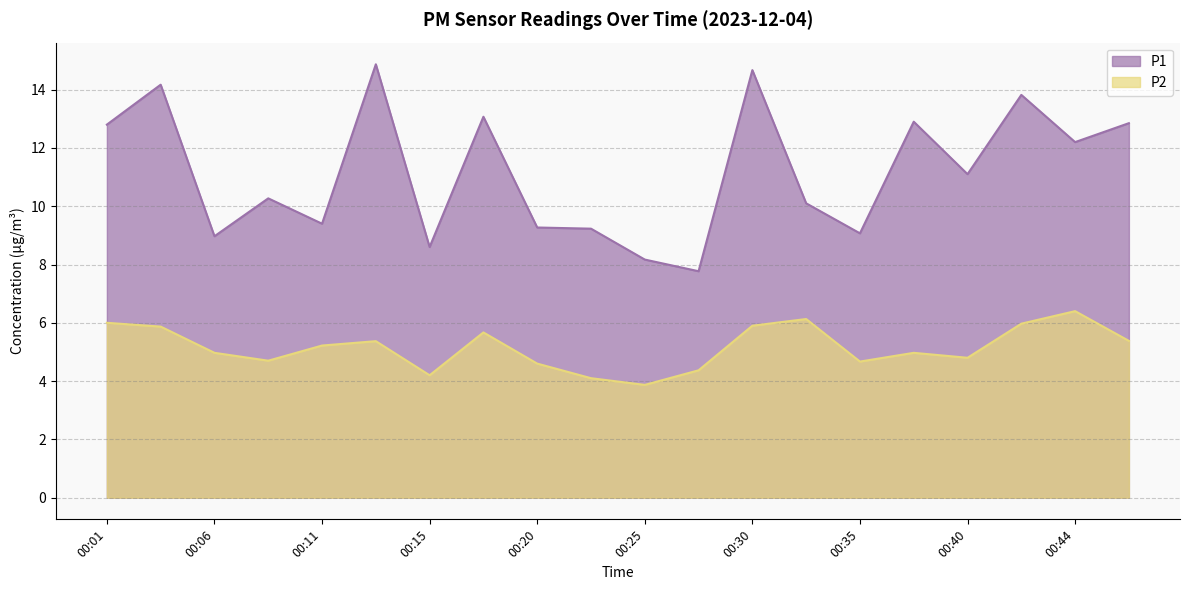

What value does the P1 series have at 00:06?

9.0